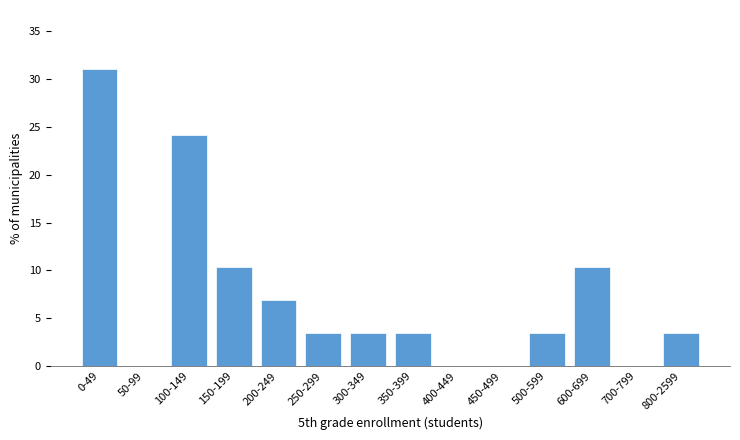

Reading left to right, transcribe all the data shown in this chart.

0-49=31.0	50-99=0.0	100-149=24.1	150-199=10.3	200-249=6.9	250-299=3.4	300-349=3.4	350-399=3.4	400-449=0.0	450-499=0.0	500-599=3.4	600-699=10.3	700-799=0.0	800-2599=3.4